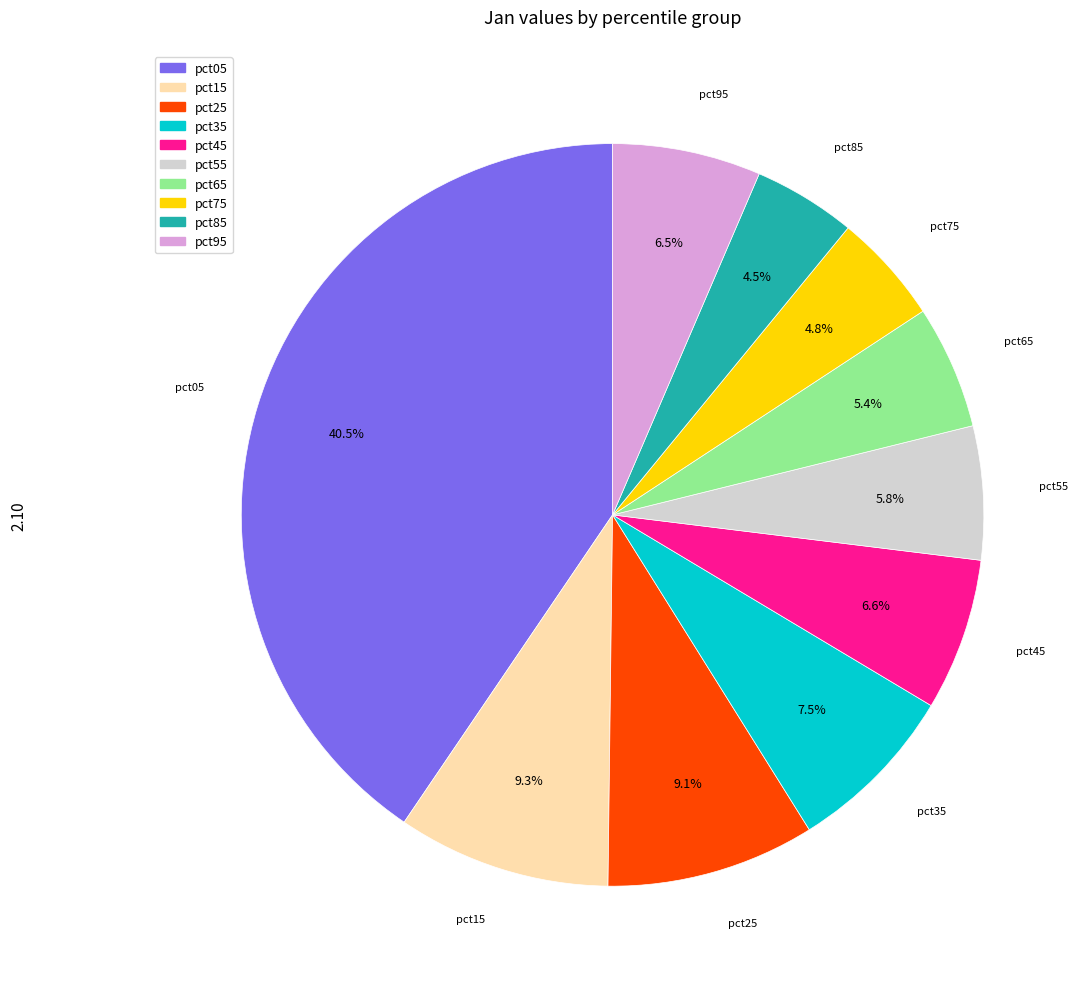

To the nearest percent, what is the average slice percentage?

10%